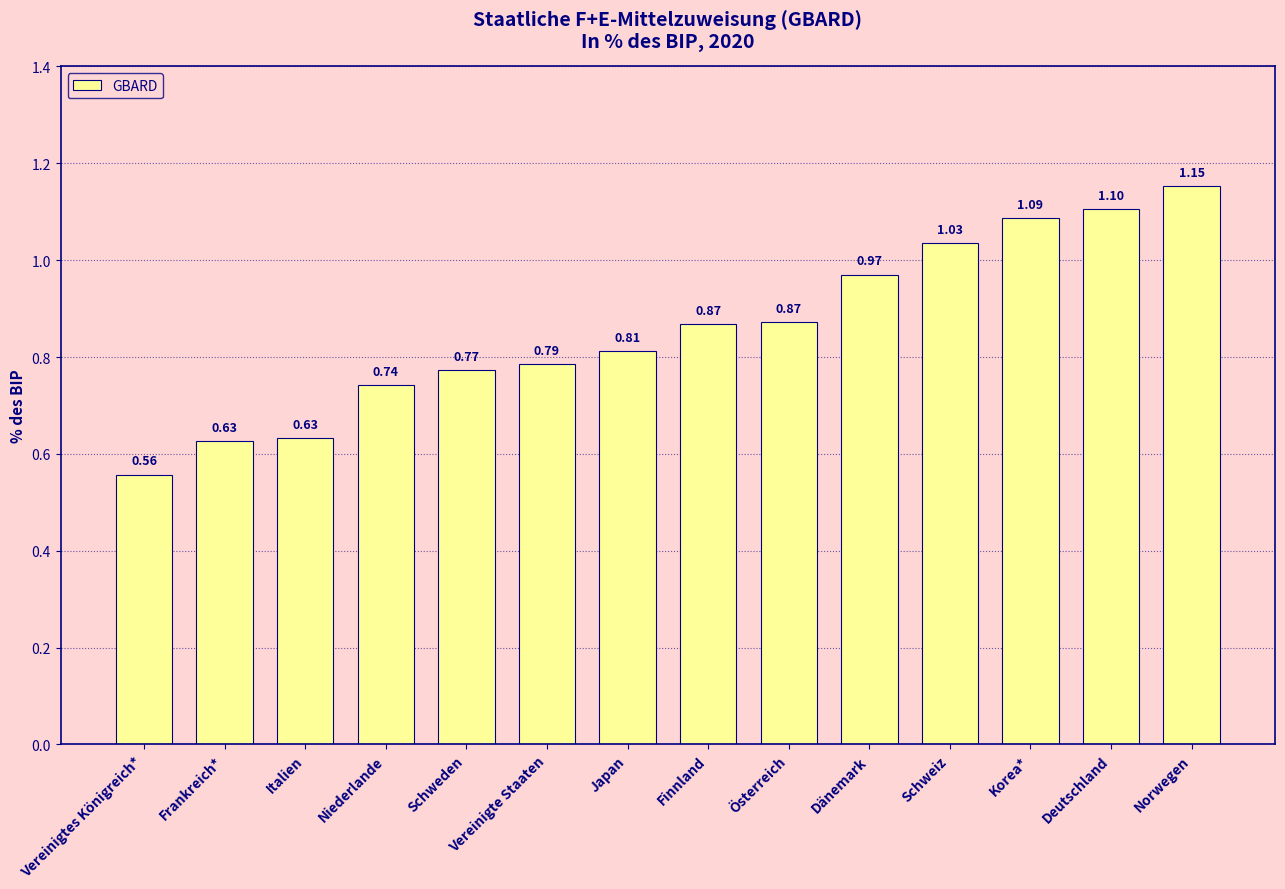

What is the difference between the second highest and minimum values?

0.5